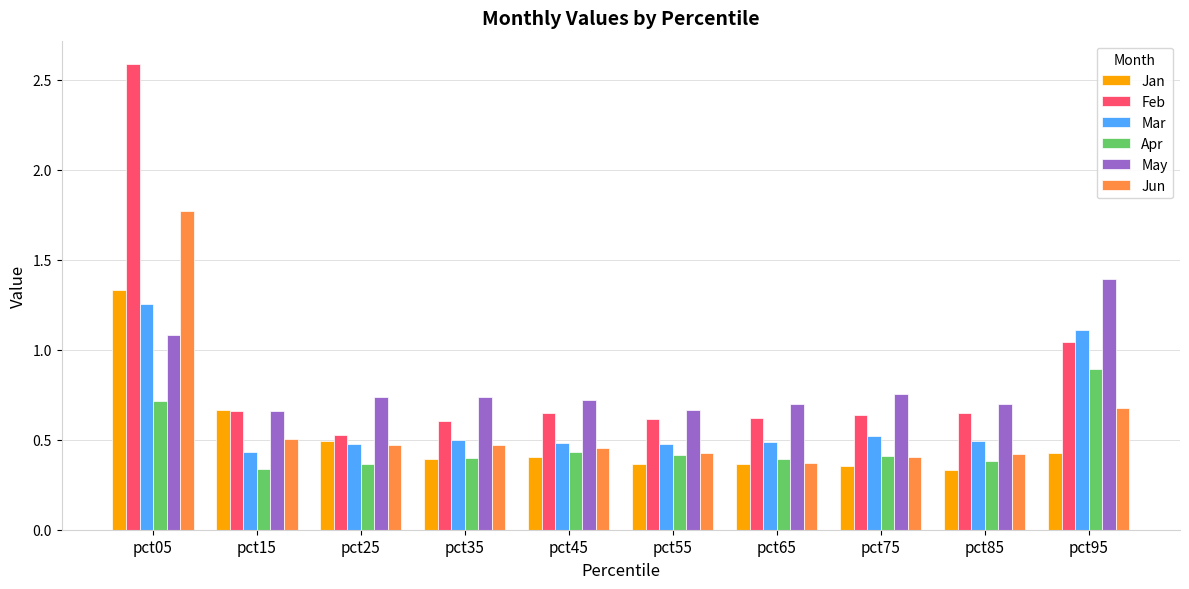

Count the Mar values in the range 0 to 1.

8